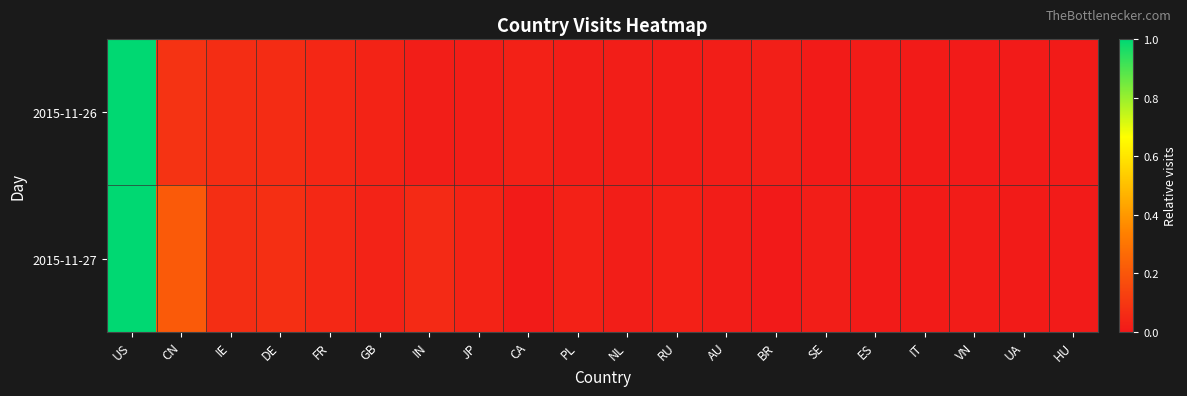

Rank the series at JP from highest to lowest value.

2015-11-27, 2015-11-26